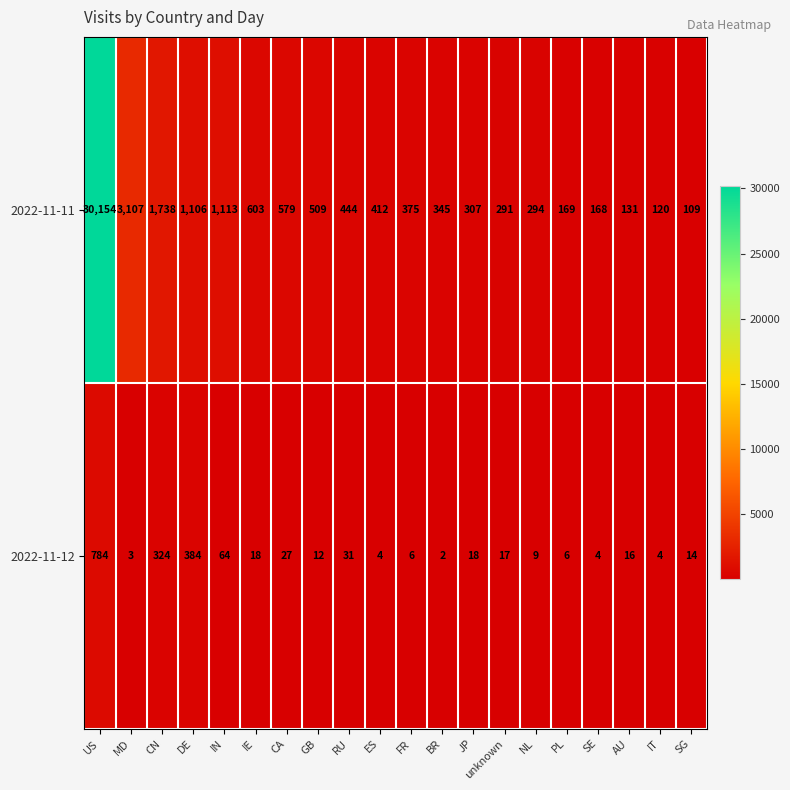

At which category is the sum across all series the highest?

US